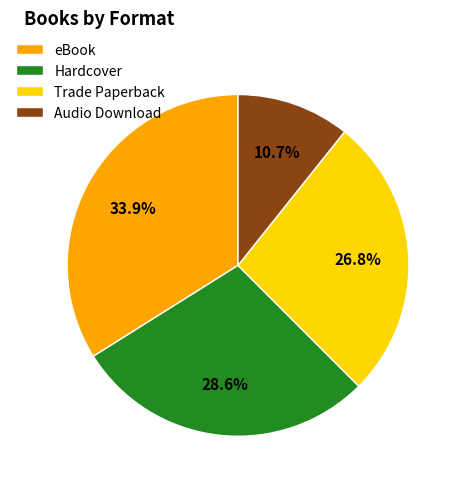

To the nearest percent, what is the difference between the largest and smallest slice percentages?

23%